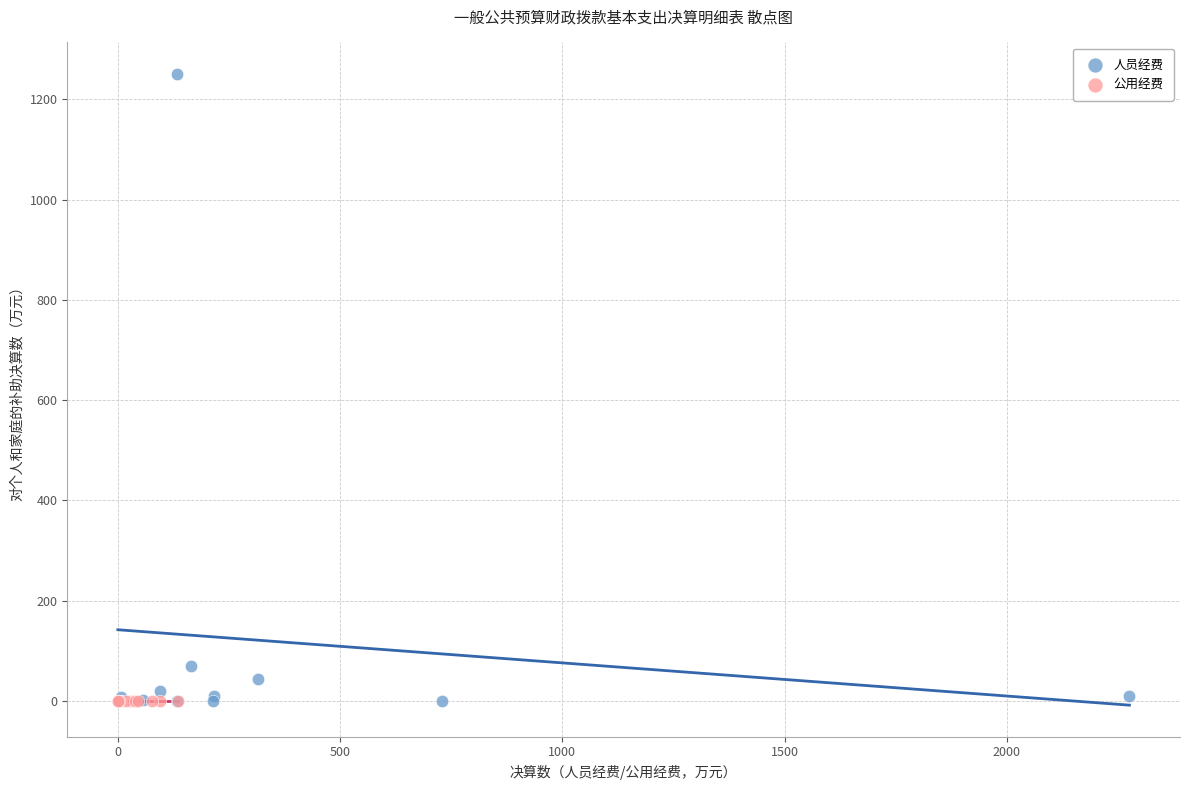

Which series reaches the maximum Y coordinate?

人员经费